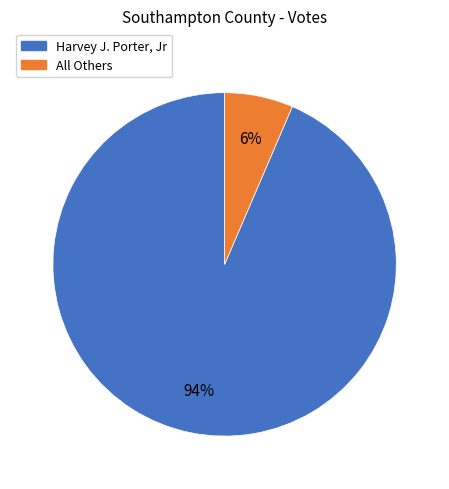

Is it true that All Others is 14% of the pie?

False